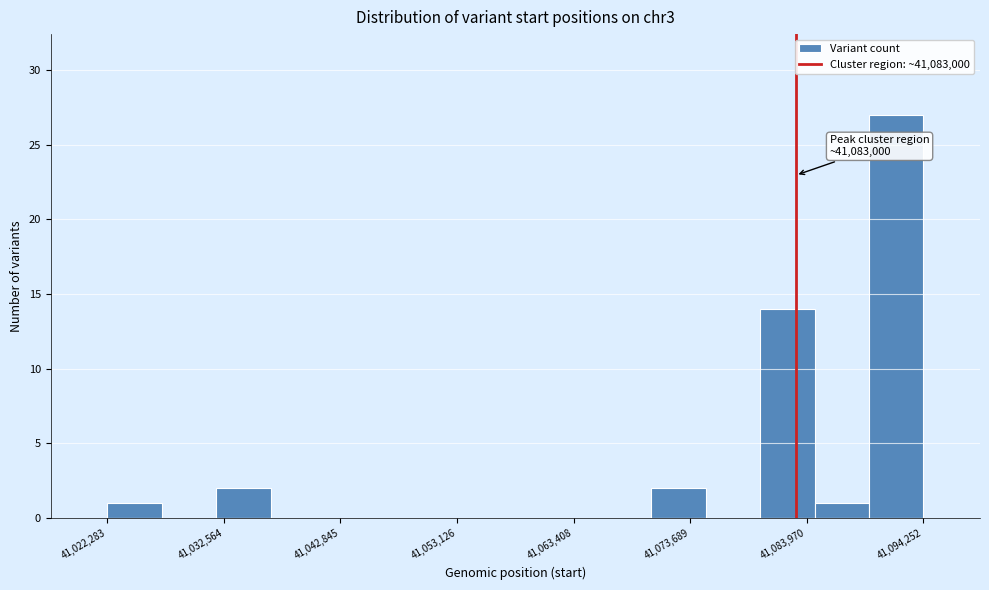

Around what value on the x-axis is the tallest bar? Give the approximate position of its centre, as read against the axis.

41092000